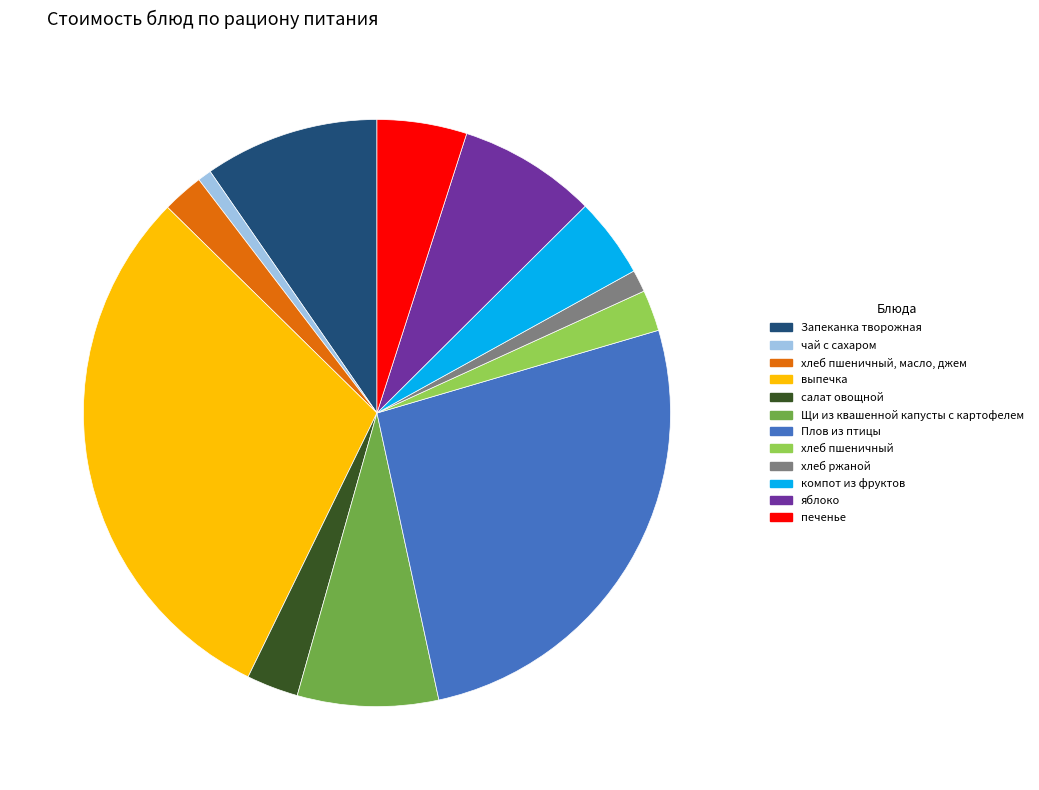

Does any single category account for the majority?

No